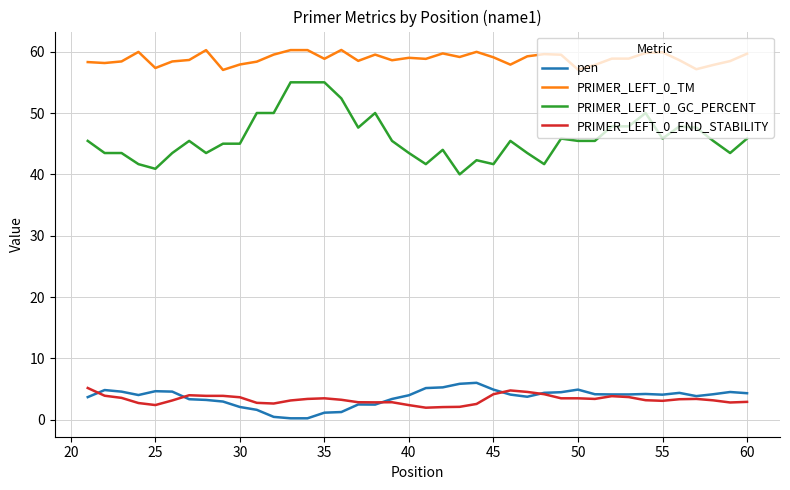

What is the sum of all PRIMER_LEFT_0_GC_PERCENT values?

1840.0